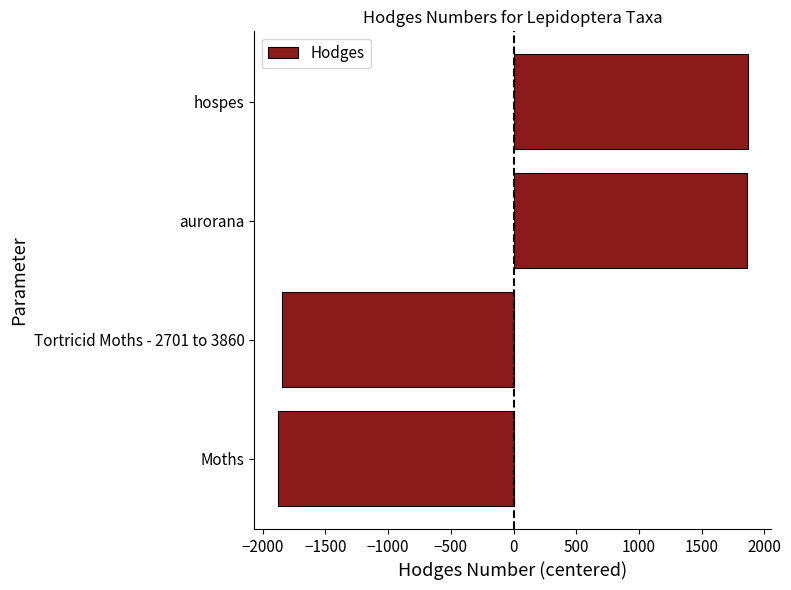

Which has a higher value, hospes or Tortricid Moths - 2701 to 3860?

hospes